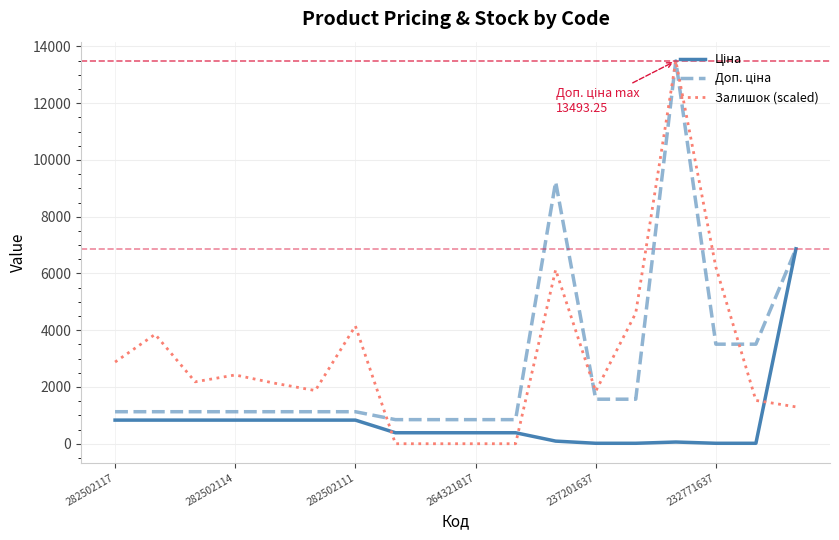

Does the chart have visible grid lines?

Yes